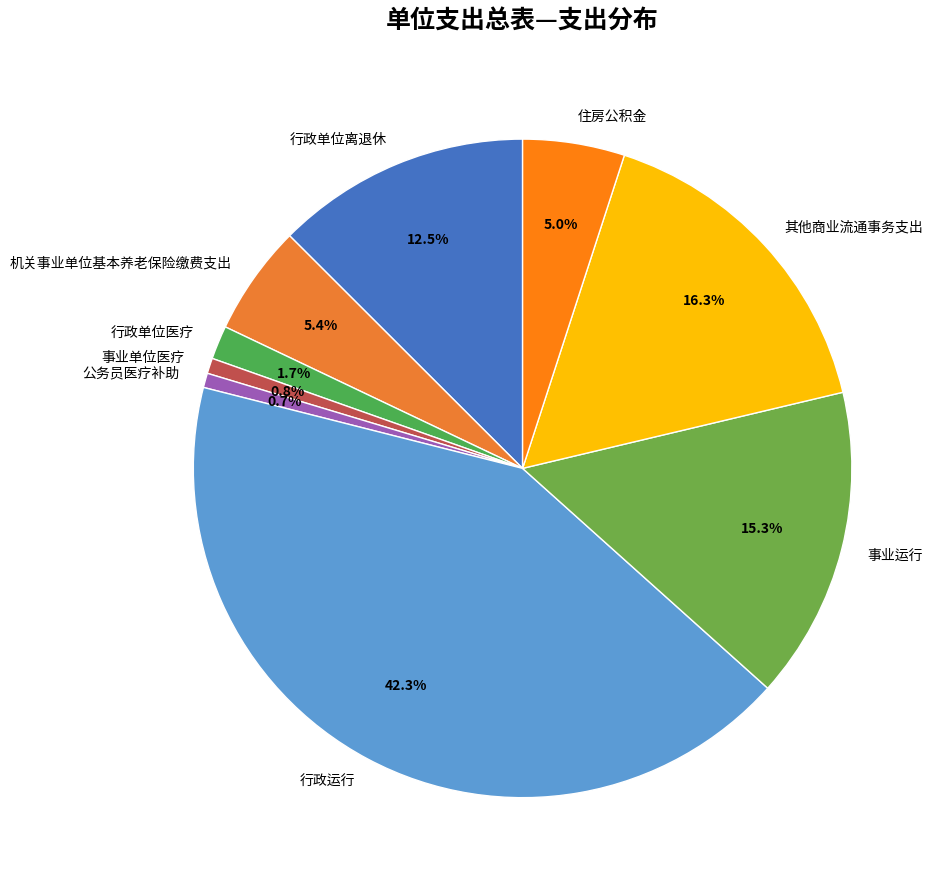

Count the number of slices in the pie.

9